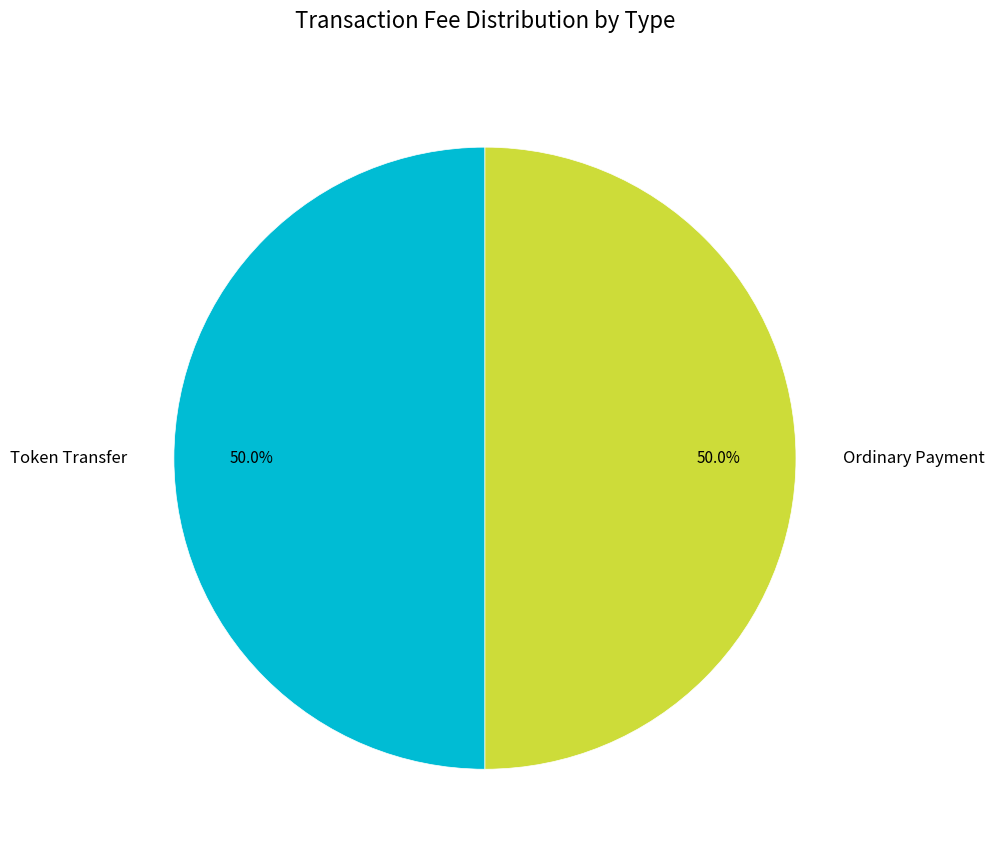

Is the sum of Ordinary Payment and Token Transfer greater than half?

Yes